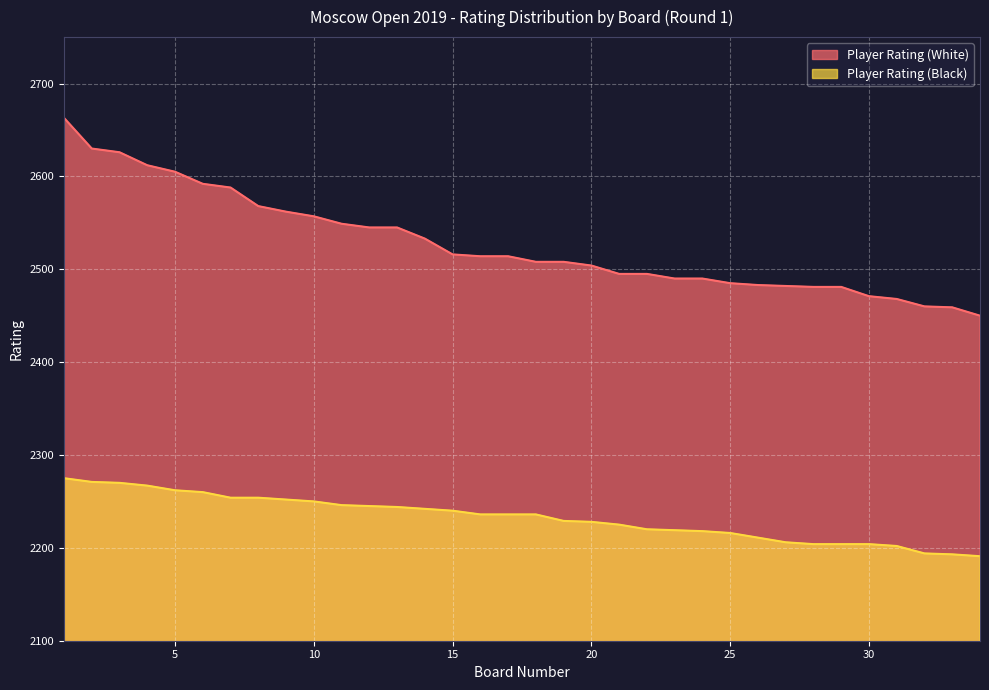

True or false: Player Rating (Black) has more than 2 points higher than both neighbors.

False